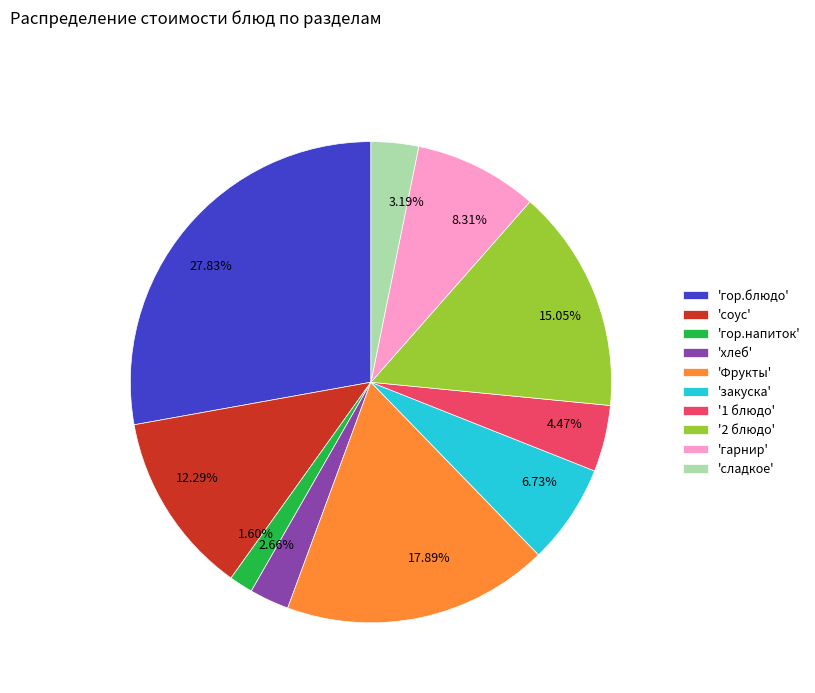

Is the sum of 1.60% and 3.19% greater than half?

No